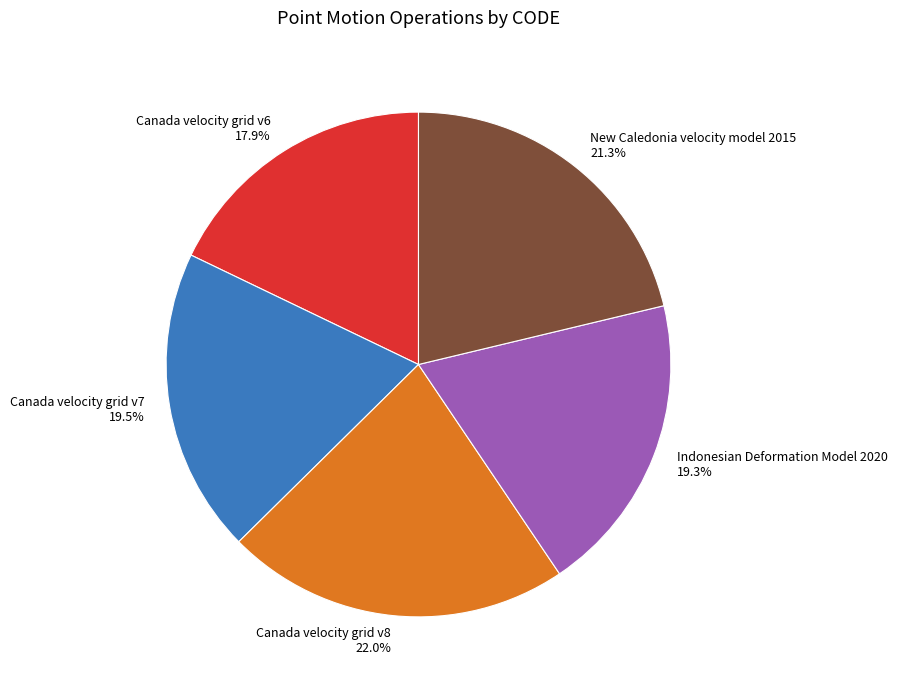

Is the sum of Canada velocity grid v6 and Canada velocity grid v8 greater than half?

No